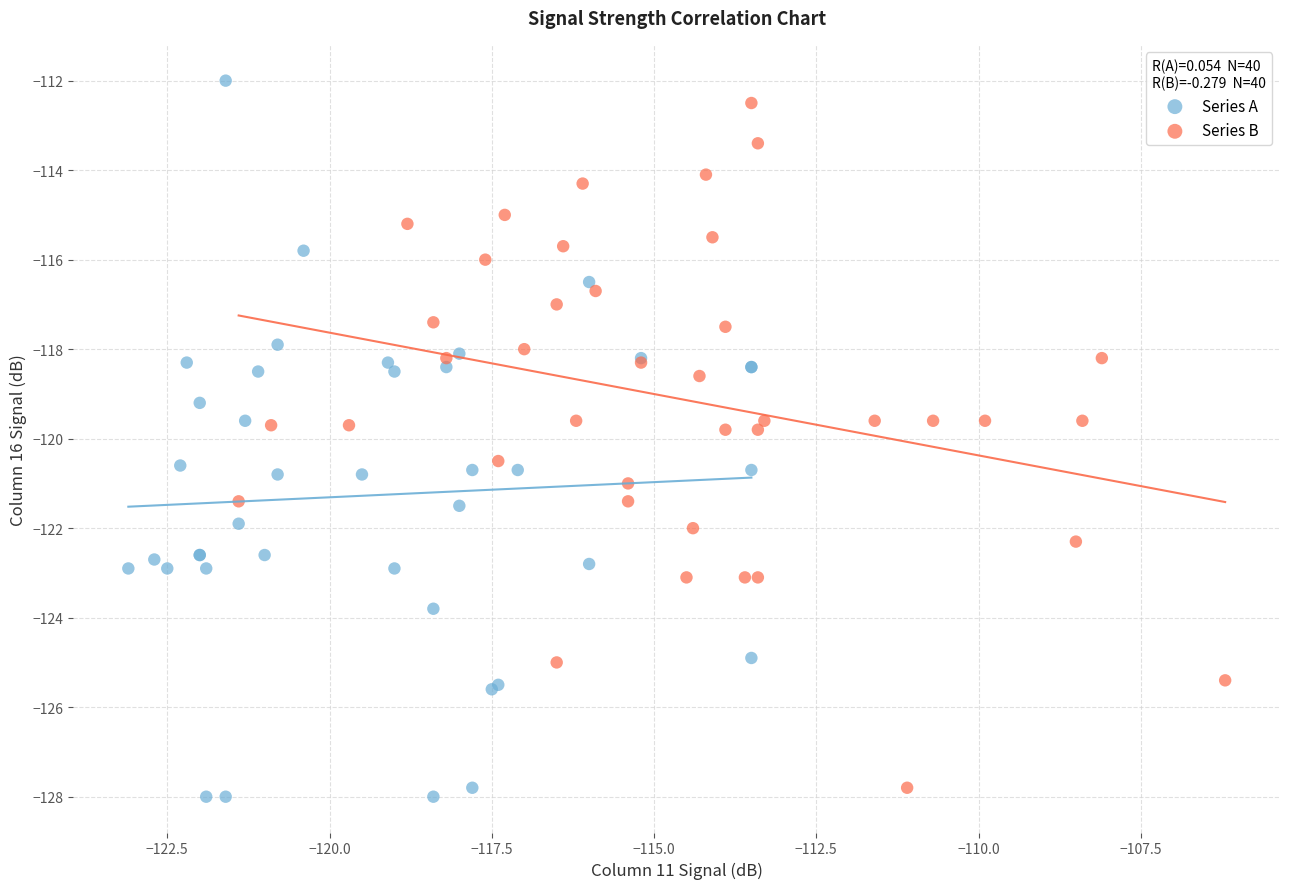

Which series reaches the minimum Y coordinate?

Series A